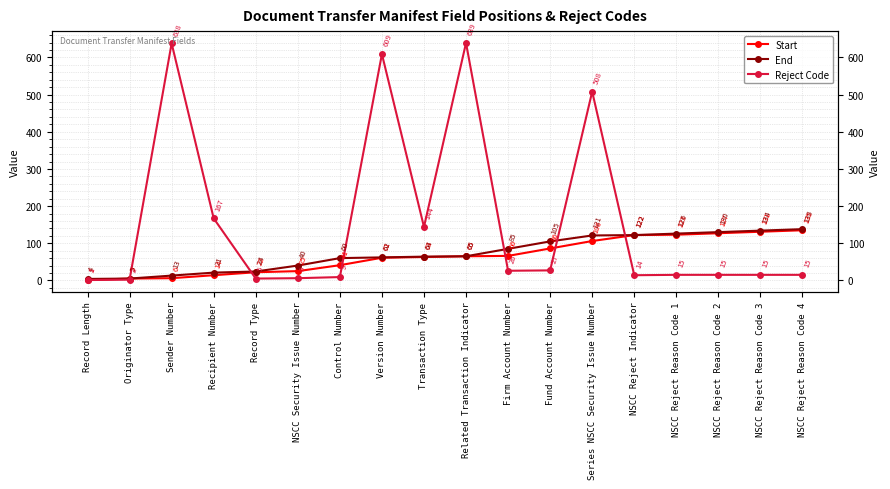

After their last crossing, which series has the higher values: Start or Reject Code?

Start